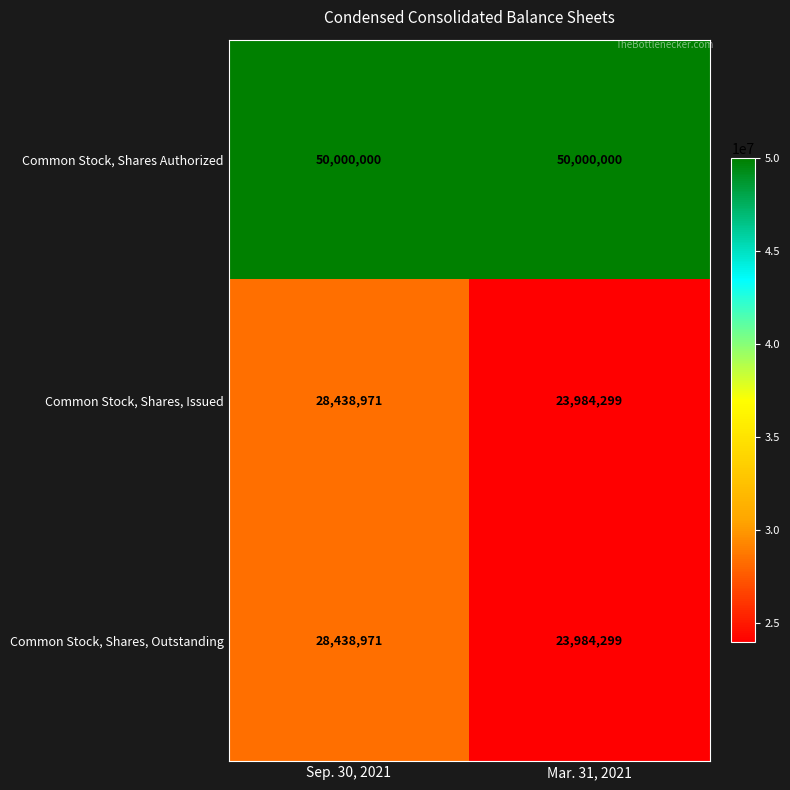

True or false: Common Stock, Shares, Issued has a value of 8138512 at Sep. 30, 2021.

False